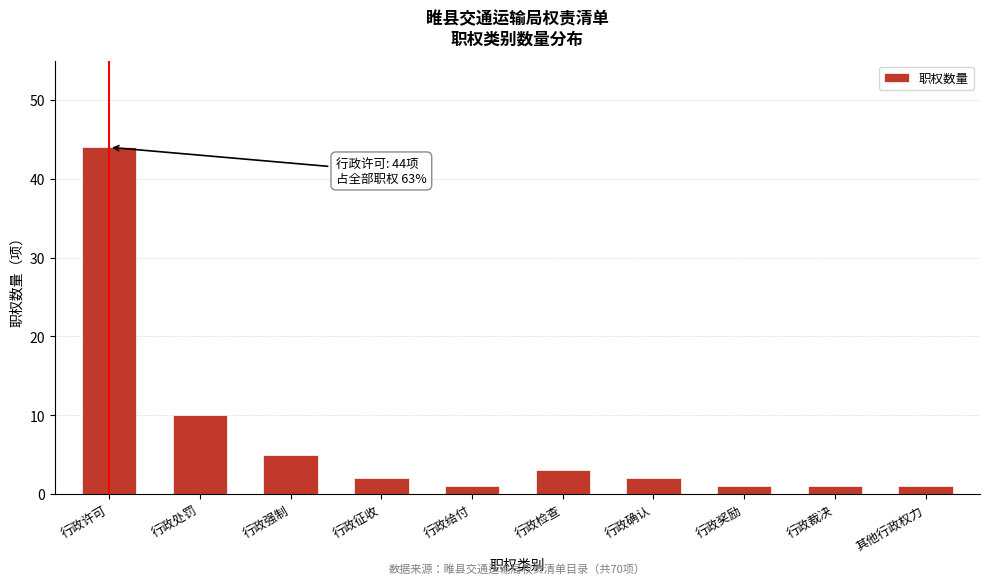

Reading left to right, transcribe all the data shown in this chart.

44	10	5	2	1	3	2	1	1	1